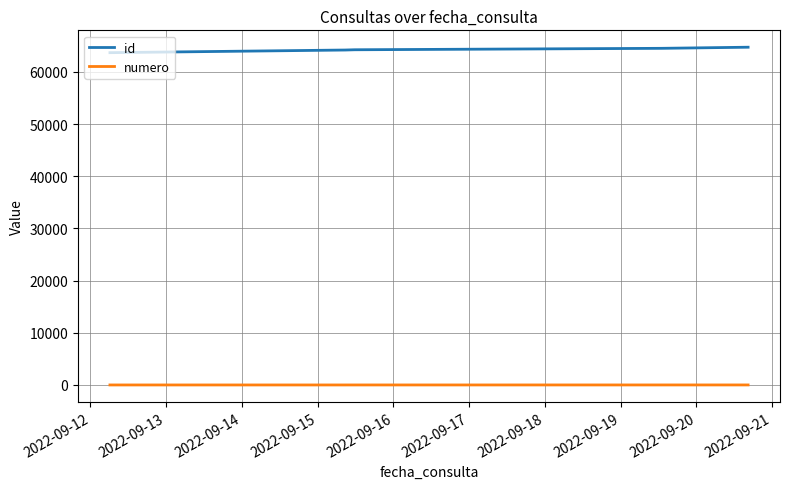

Is this an area chart (filled region under the line)?

No